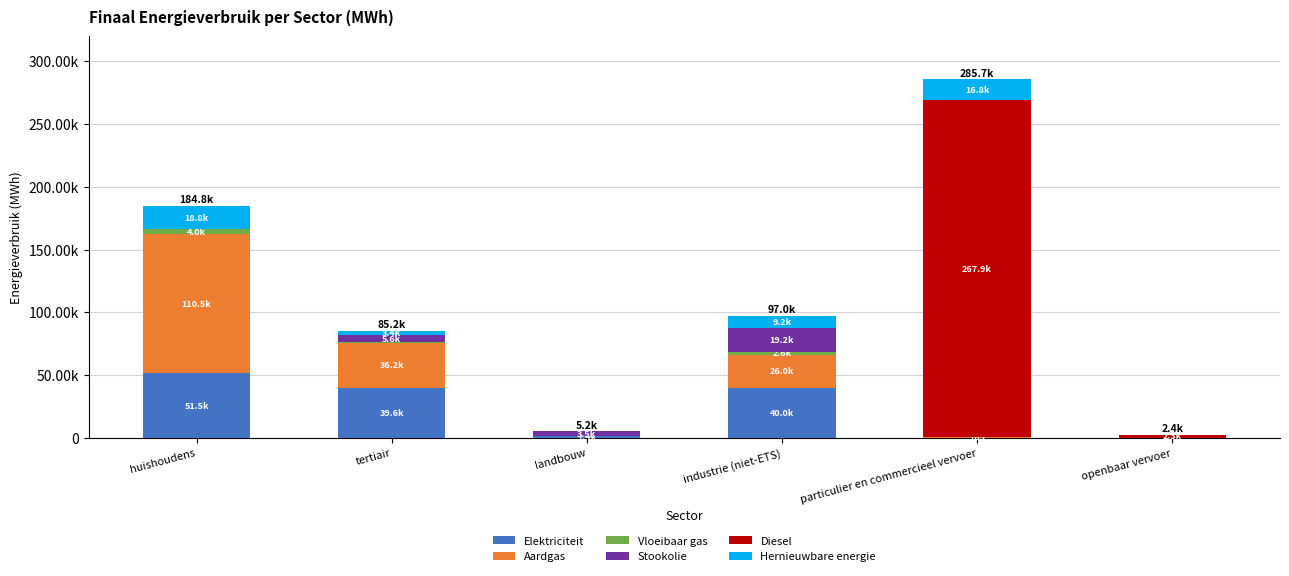

What is the approximate value of Hernieuwbare energie at huishoudens?

18771.9